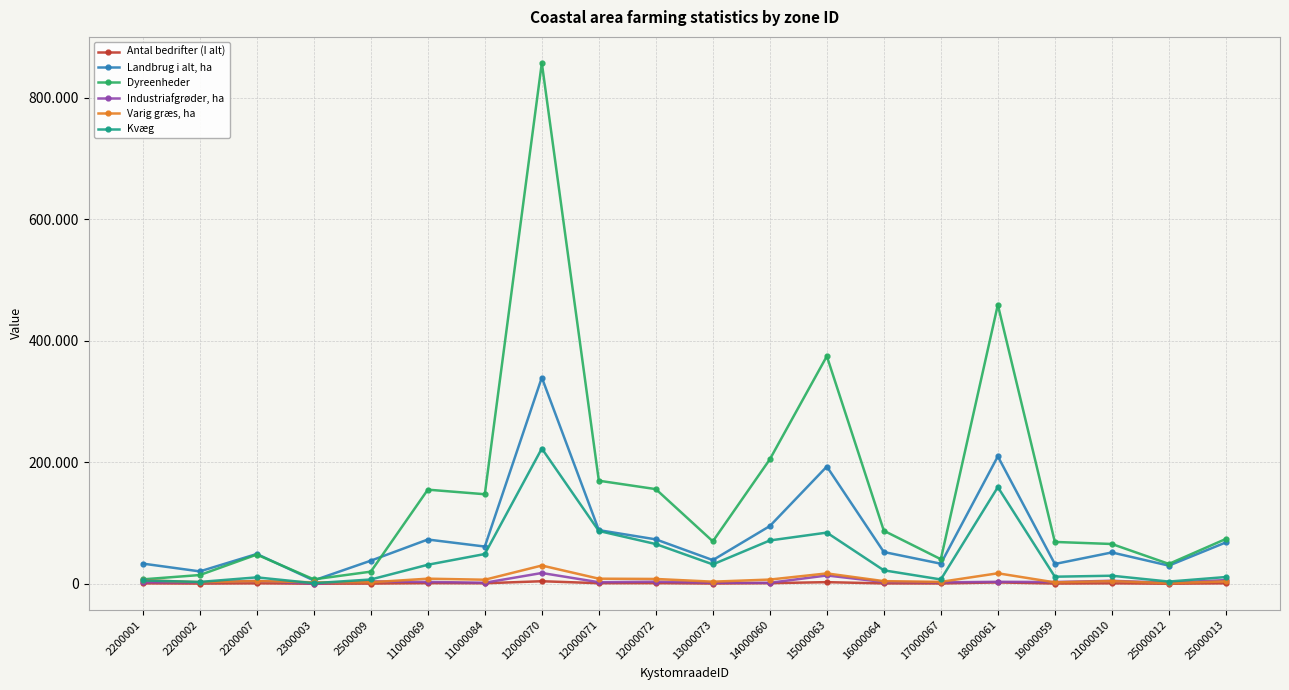

Rank the series at 2200002 from highest to lowest value.

Landbrug i alt, ha, Dyreenheder, Kvæg, Varig græs, ha, Industriafgrøder, ha, Antal bedrifter (I alt)